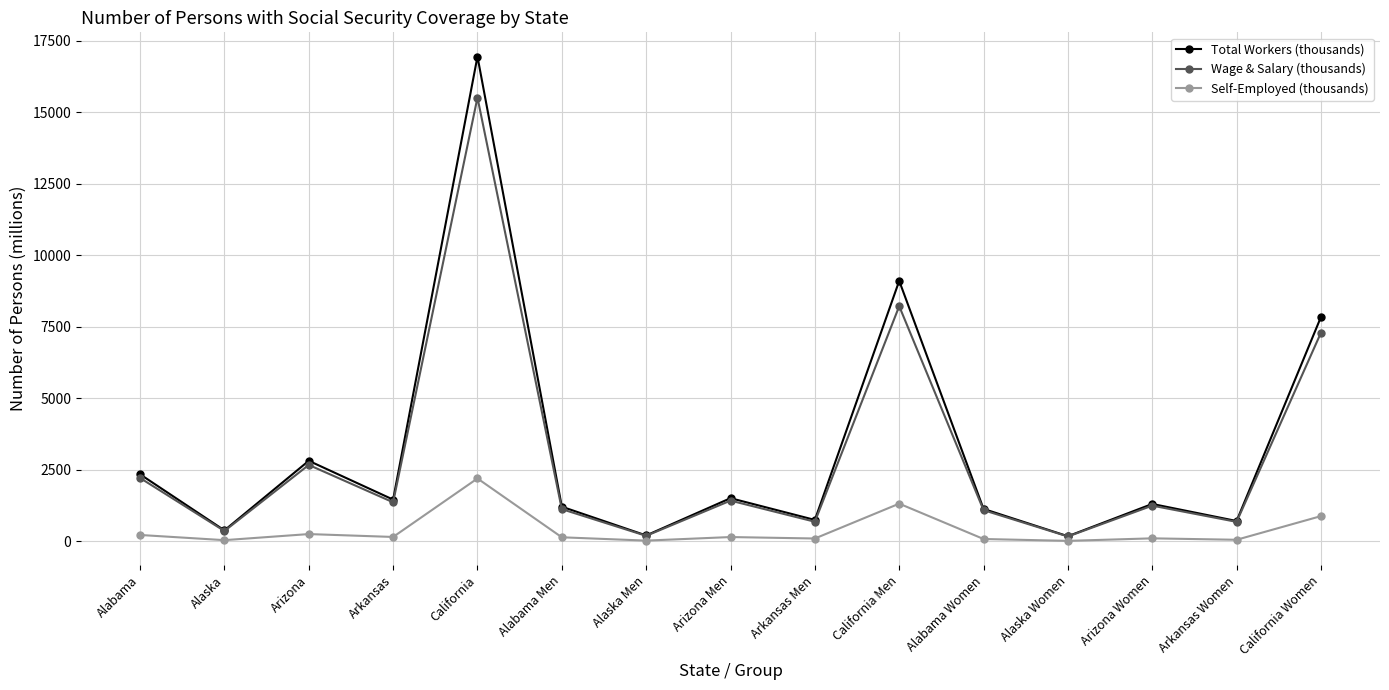

Is it true that Wage & Salary (thousands) equals 3184.2 at California?

False